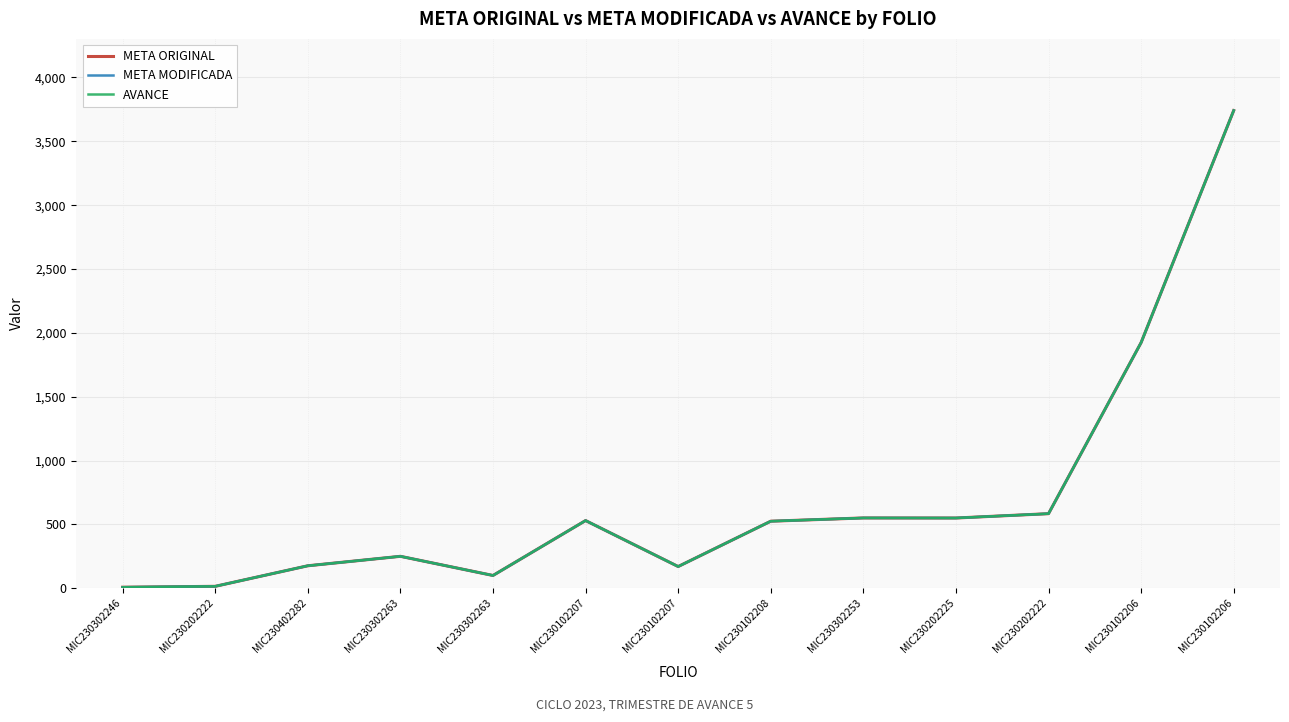

Is this an area chart (filled region under the line)?

No